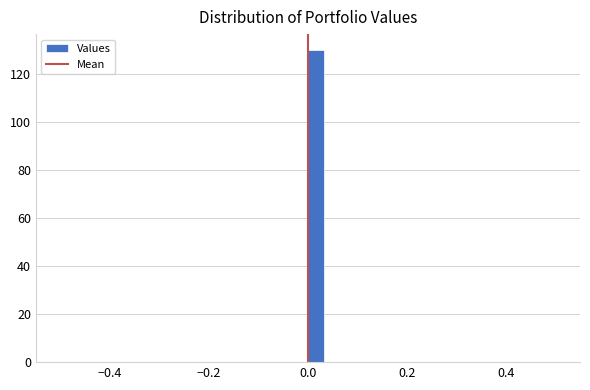

Around what value on the x-axis is the tallest bar? Give the approximate position of its centre, as read against the axis.

0.02